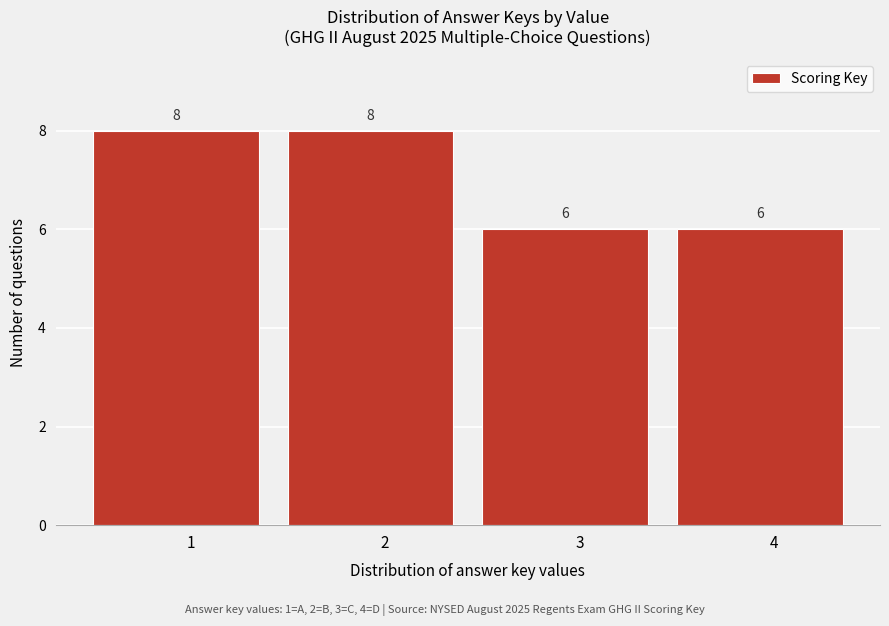

Reading left to right, list every bar in this chart as the range it spans on the x-axis followed by its height.

0.5 to 1.5: 8
1.5 to 2.5: 8
2.5 to 3.5: 6
3.5 to 4.5: 6